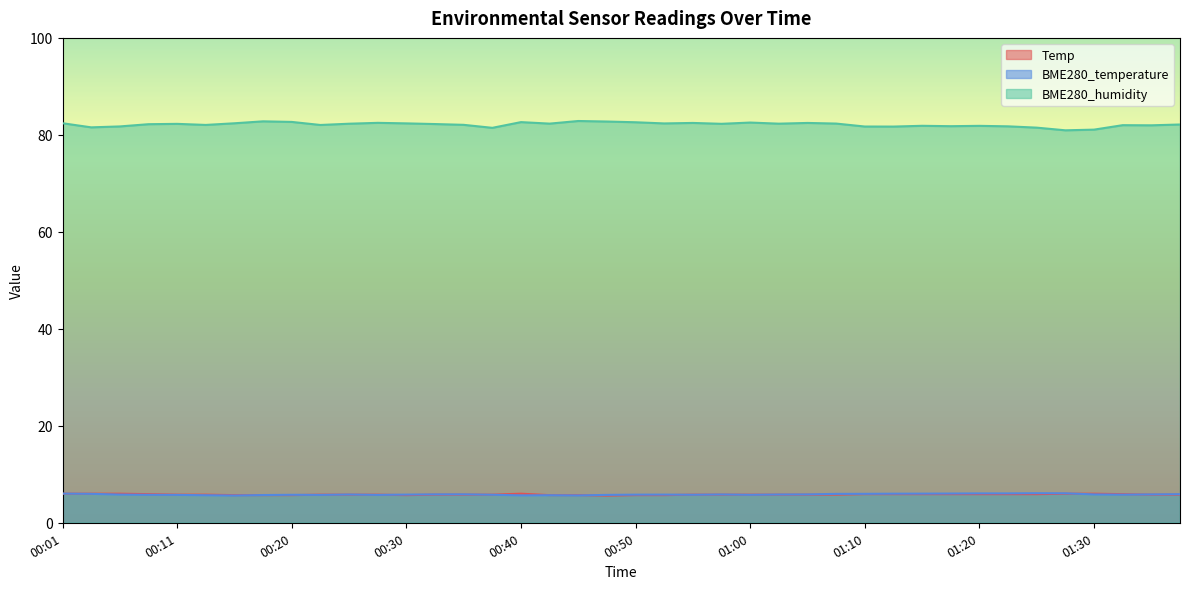

What is the difference between the highest and lowest values at 00:13?

76.4